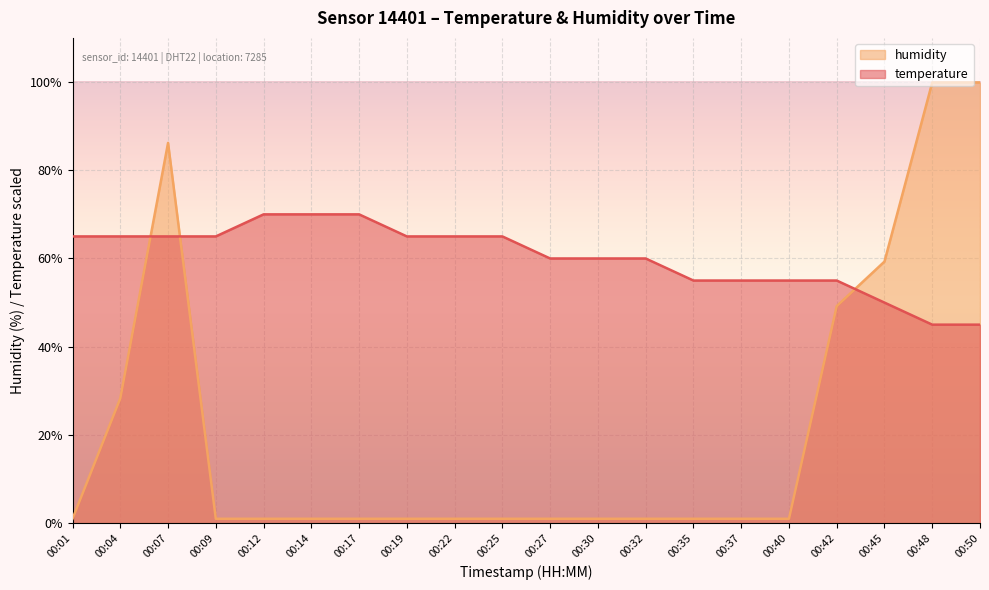

List the labels in order of humidity value, smallest first.

00:01, 00:09, 00:12, 00:14, 00:17, 00:19, 00:22, 00:25, 00:27, 00:30, 00:32, 00:35, 00:37, 00:40, 00:04, 00:42, 00:45, 00:07, 00:48, 00:50